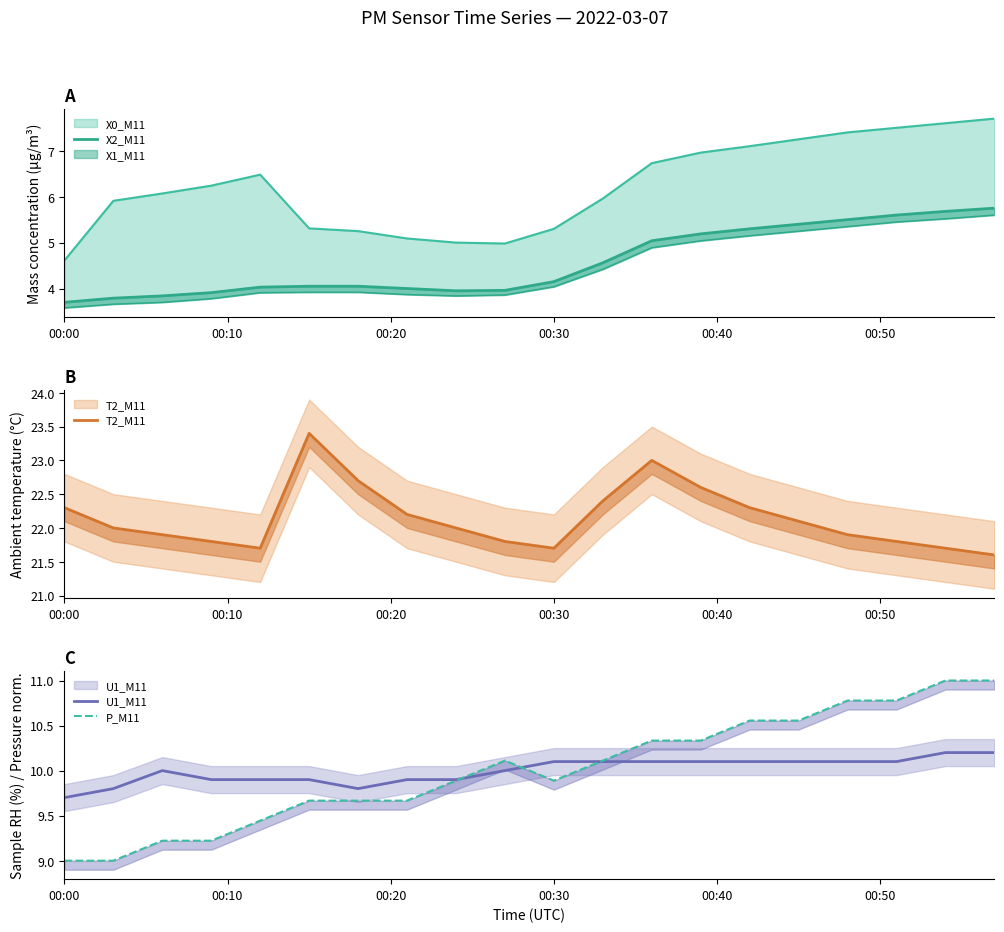

In P_M11, how many points are lower than both neighbors (excluding endpoints)?

1